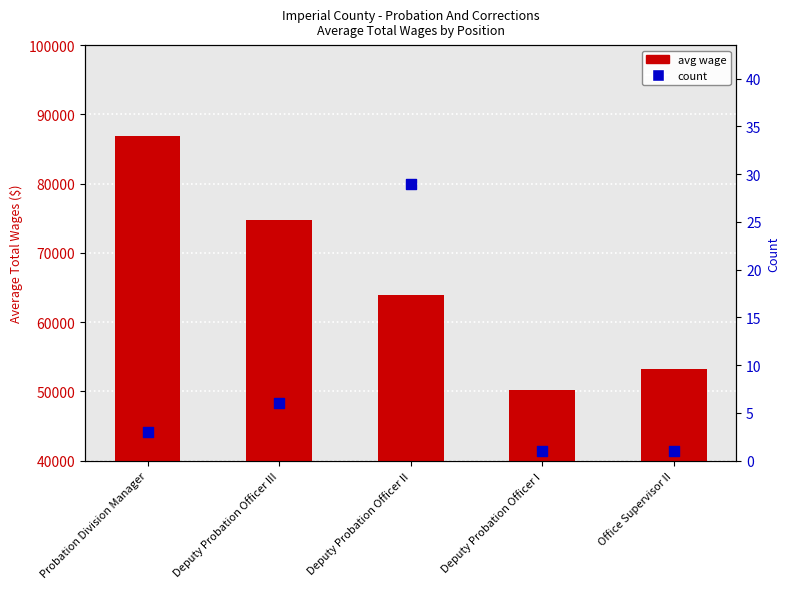

At how many categories does at least one series exceed 10587?

5